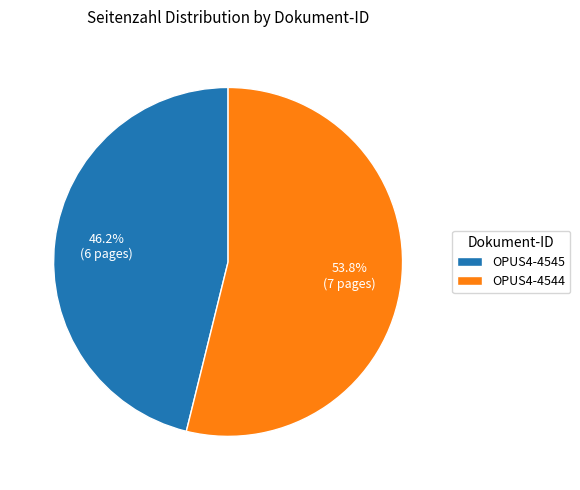

Rank the categories by value from lowest to highest.

OPUS4-4545, OPUS4-4544